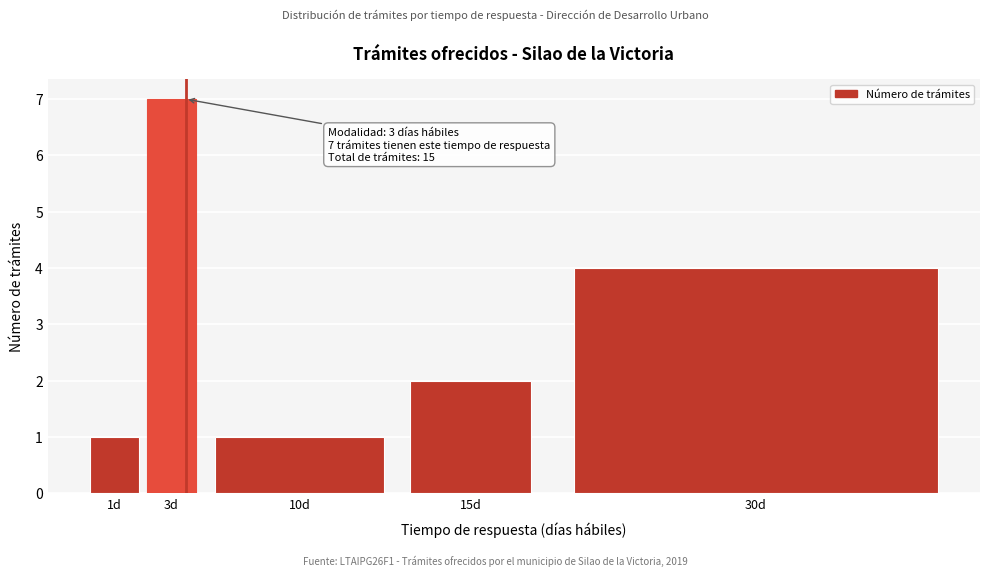

Reading left to right, transcribe all the data shown in this chart.

1	7	1	2	4